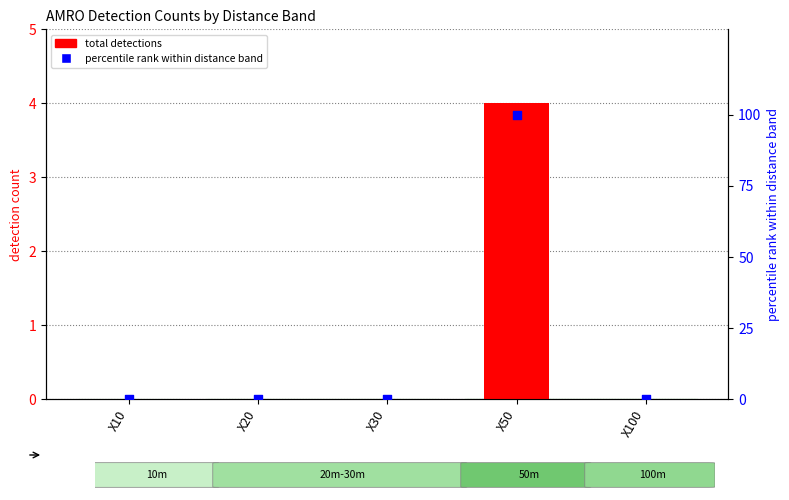

At which category is the sum across all series the highest?

X50